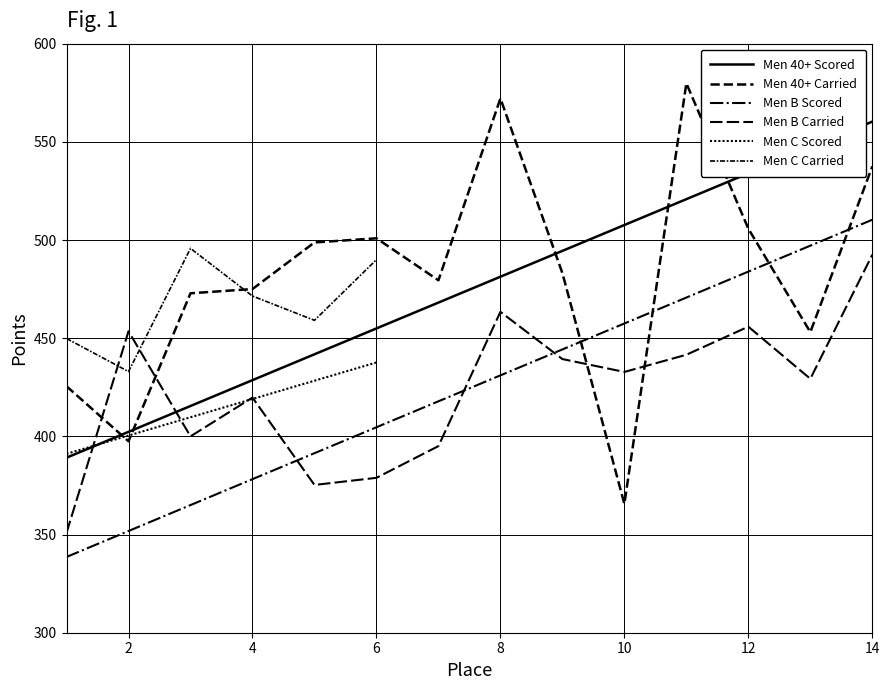

Where is Men B nearest to the value 424?

7